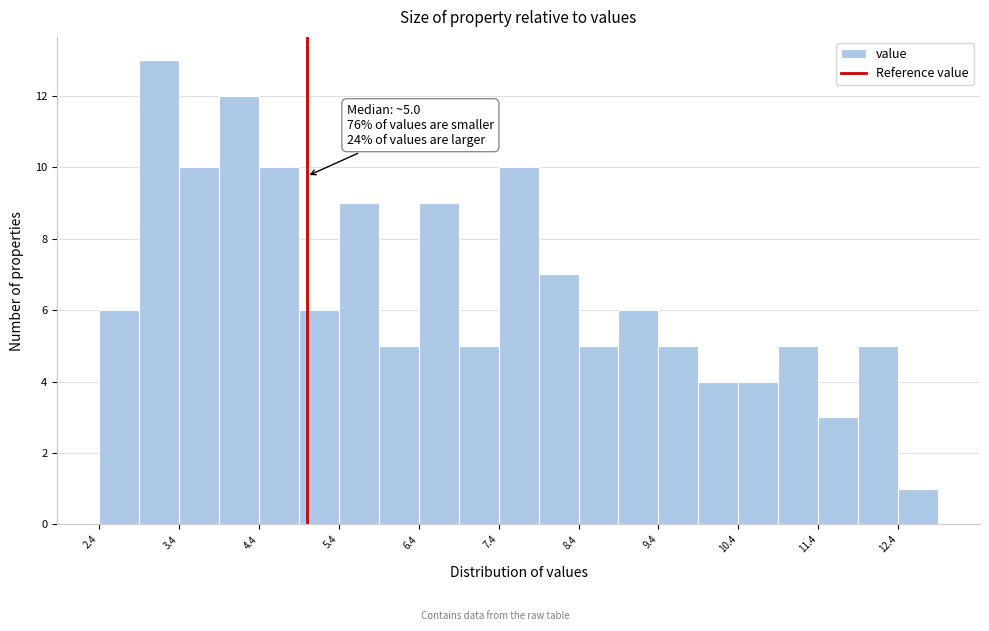

Over which range of the x-axis is the bar tallest?

2.9 to 3.4